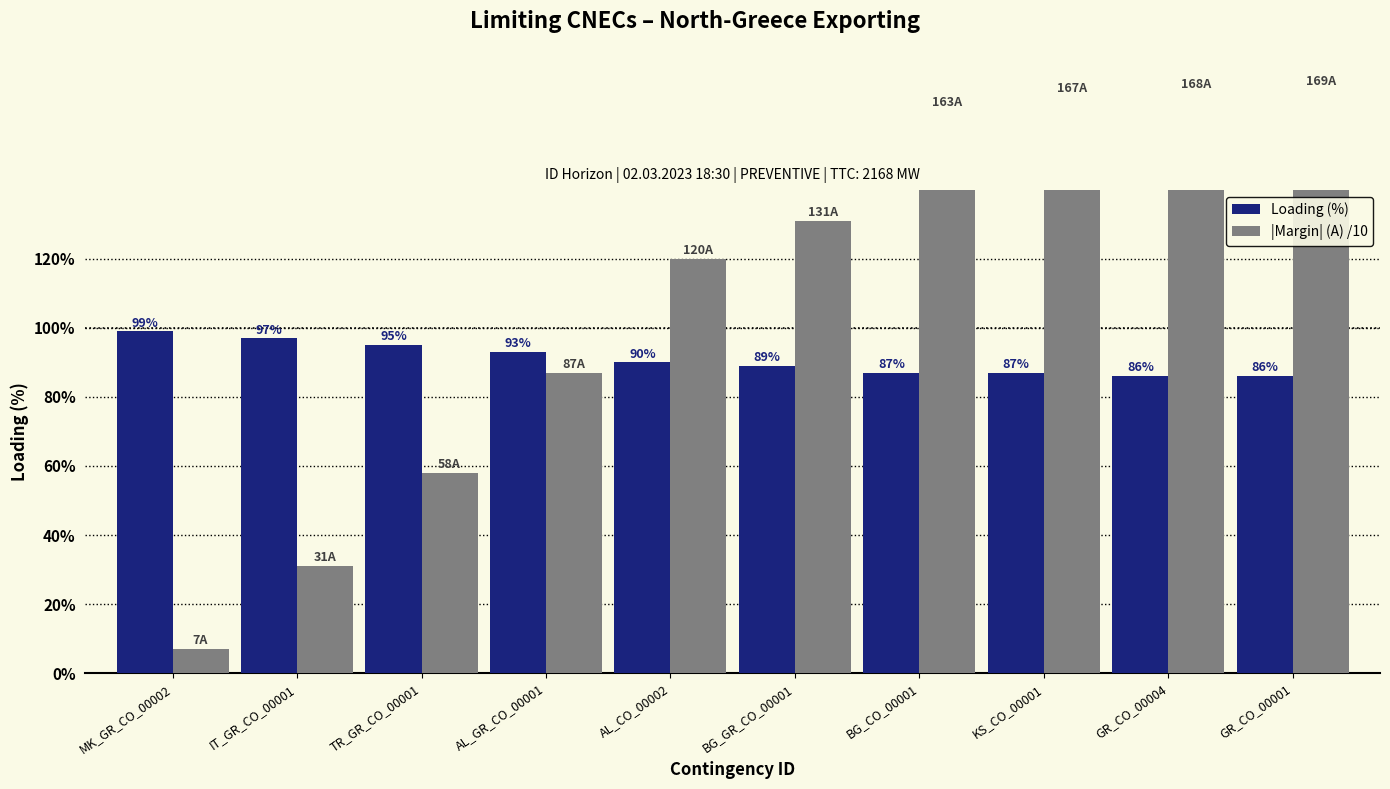

What is the value of the |Margin| (A) /10 bar at the 10th from the left?

169